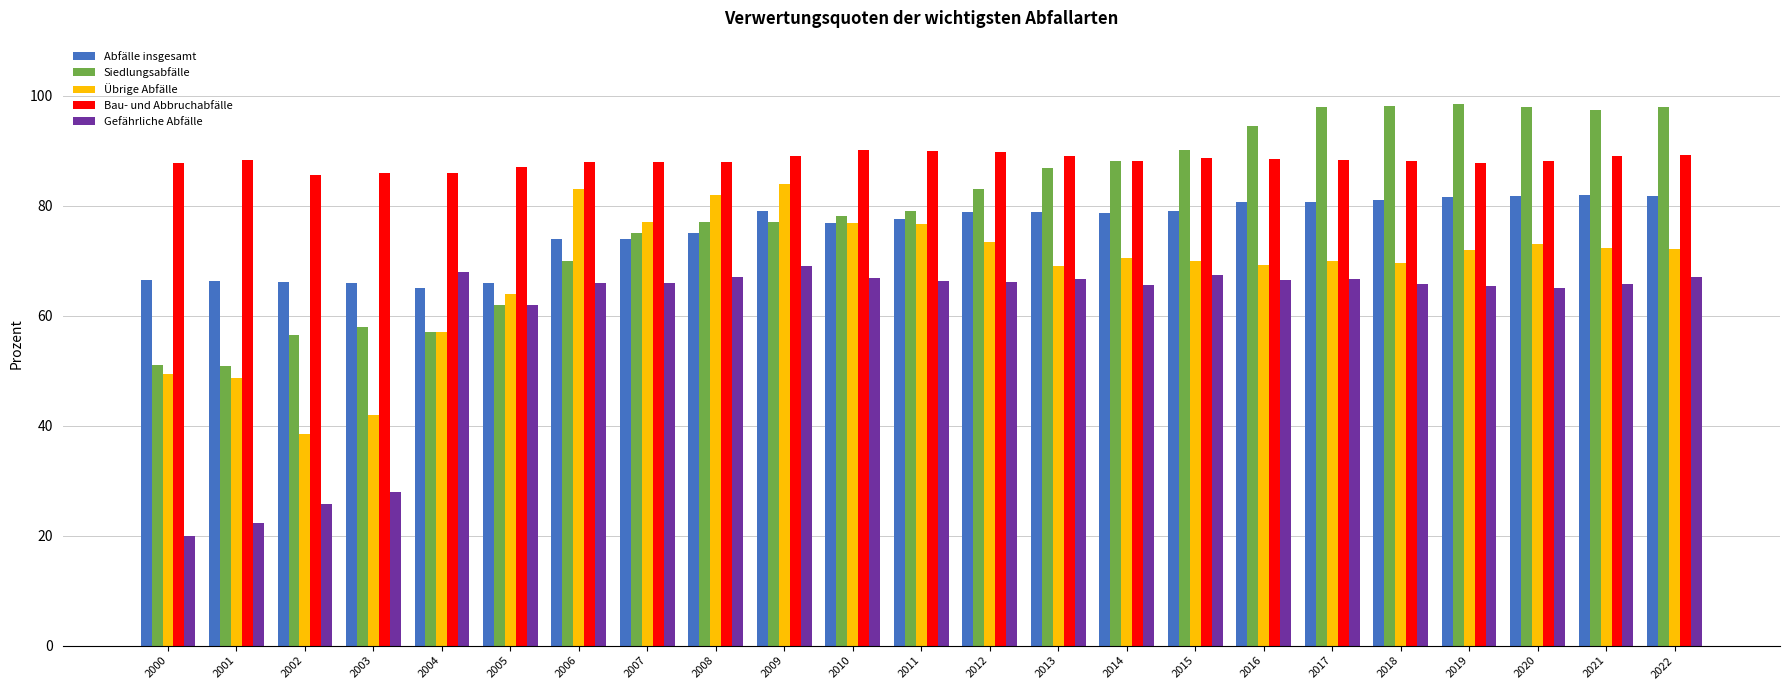

What is the difference between the Übrige Abfälle values at 2004 and 2003?

15.0